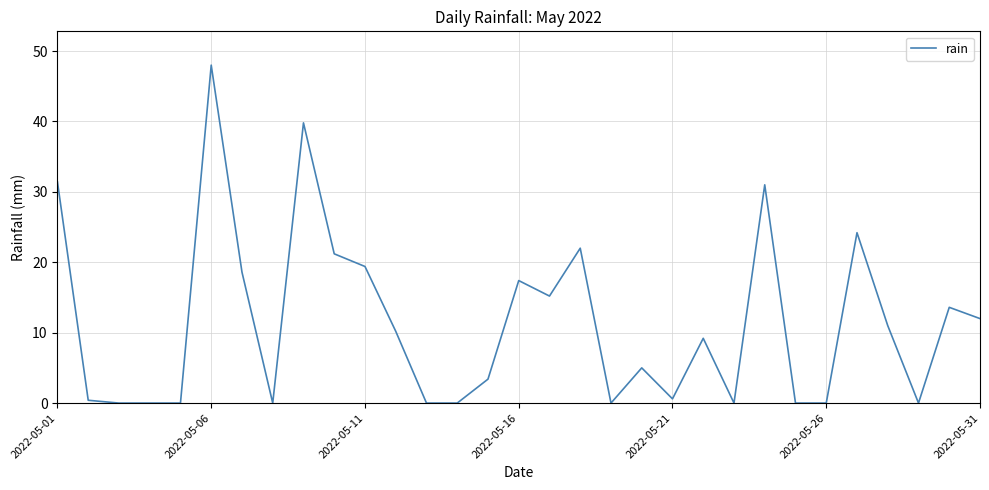

What is the greatest value displayed?

48.0